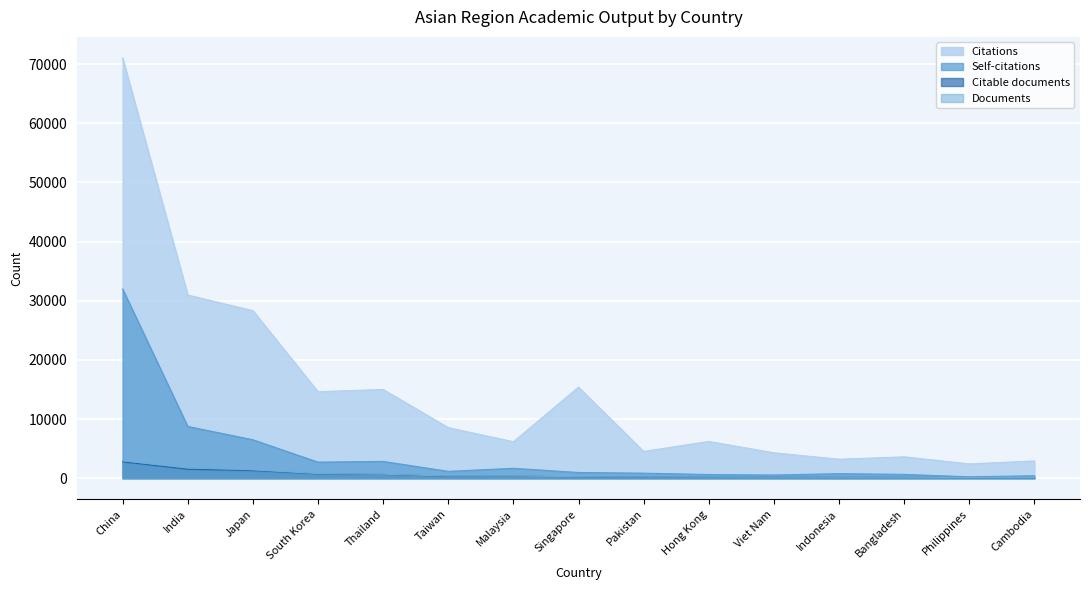

At which label does Citable documents first exceed 242?

China